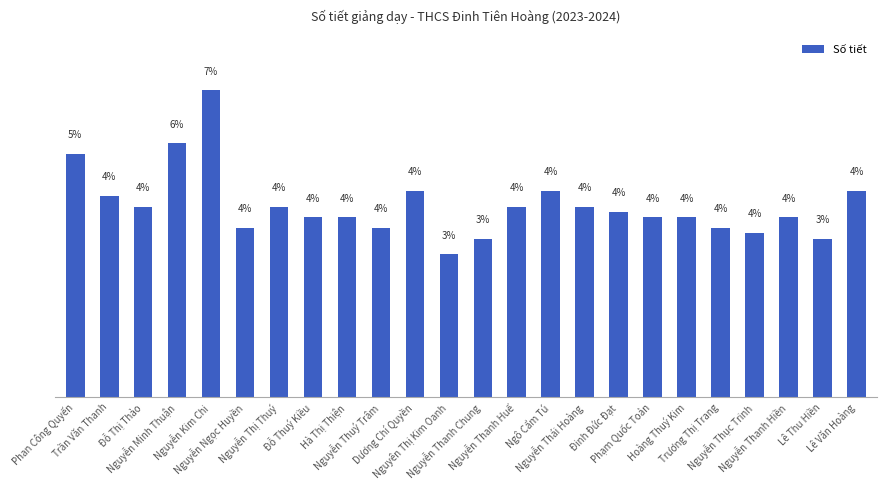

What is the minimum value shown in the chart?

3.1